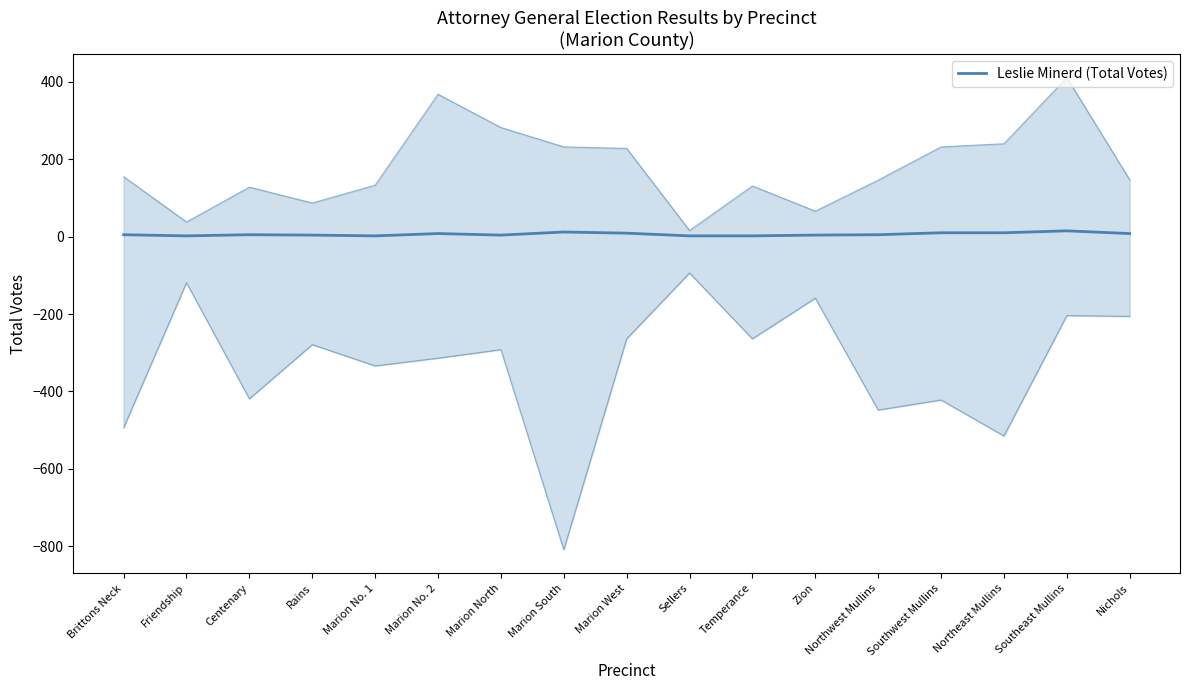

What is the maximum value shown in the chart?

15